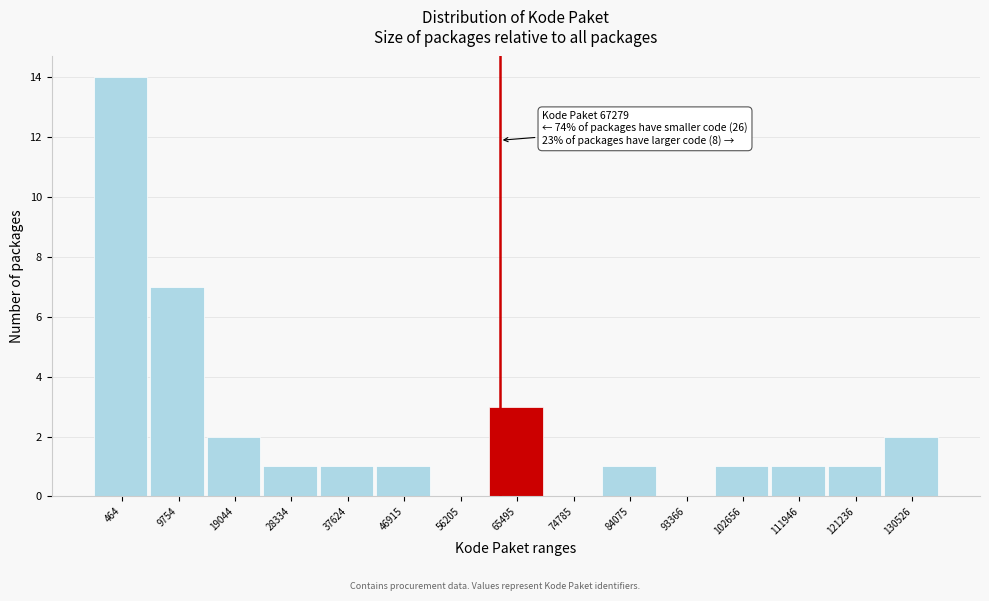

Reading right to left, what are all the values shown in this chart?

130526=2	121236=1	111946=1	102656=1	93366=0	84075=1	74785=0	65495=3	56205=0	46915=1	37624=1	28334=1	19044=2	9754=7	464=14